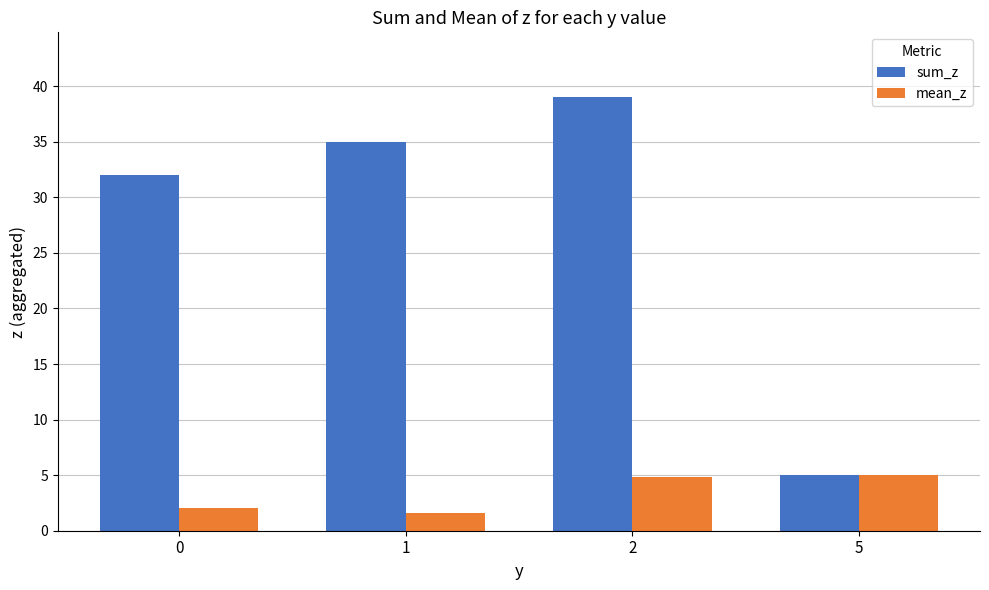

How many bars are there in total?

8